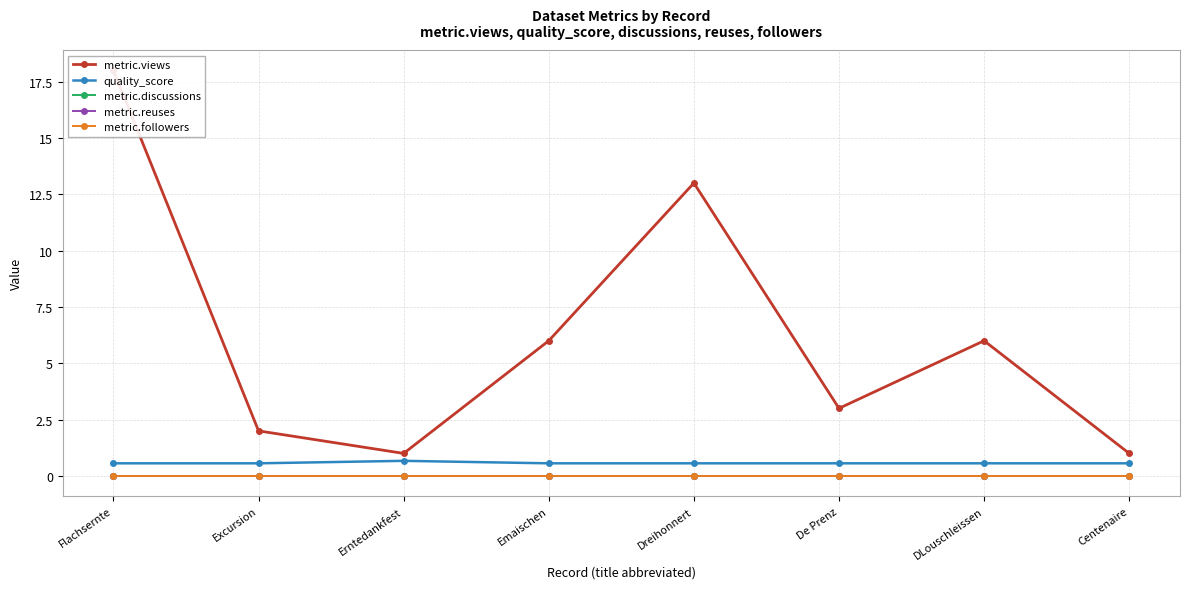

True or false: metric.views and quality_score cross at least once.

False